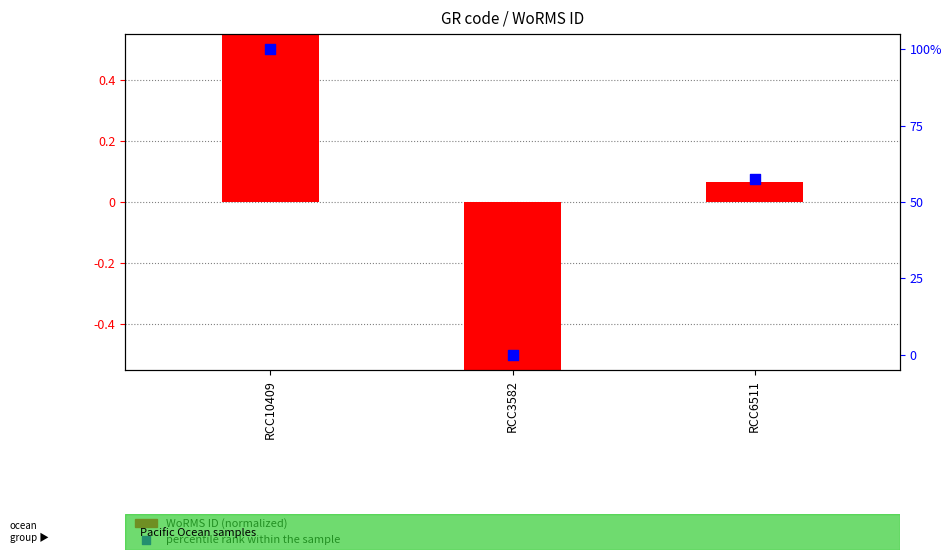

Is the value of percentile rank within the sample at RCC6511 greater than the value of WoRMS ID (normalized) at RCC3582?

Yes